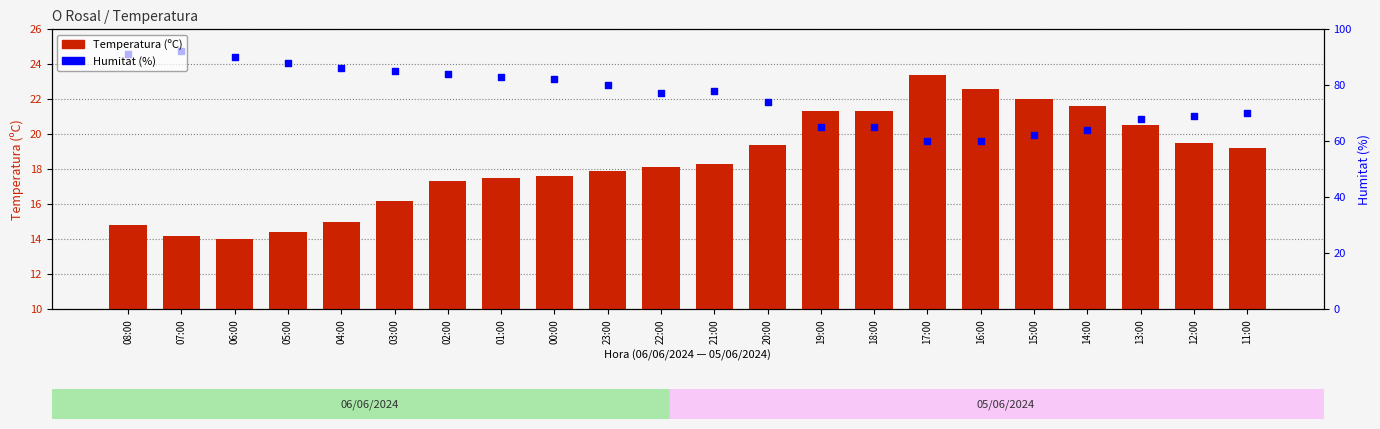

What are all the series names shown in the legend?

Temperatura (ºC), Humitat (%)